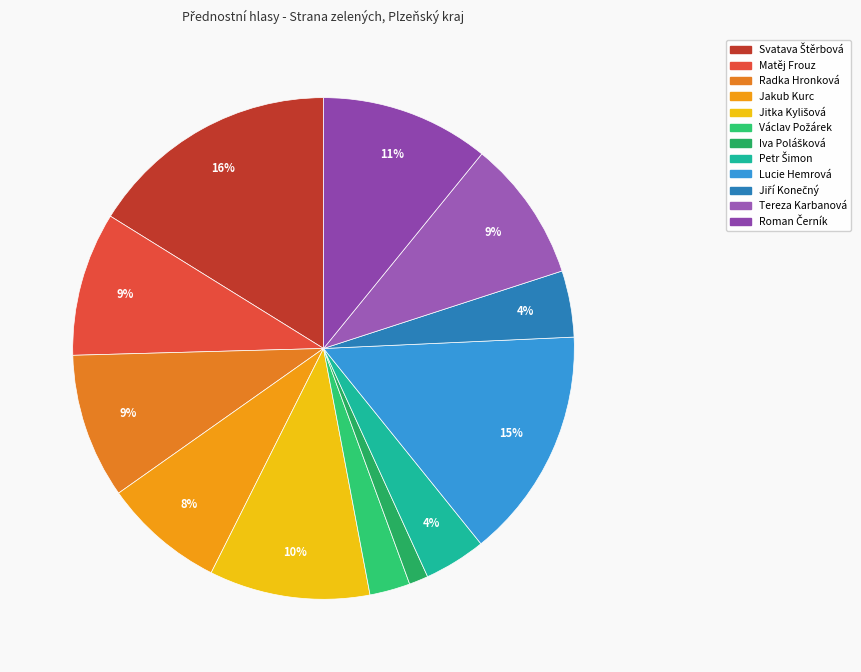

Is there any slice that represents more than half of the pie?

No